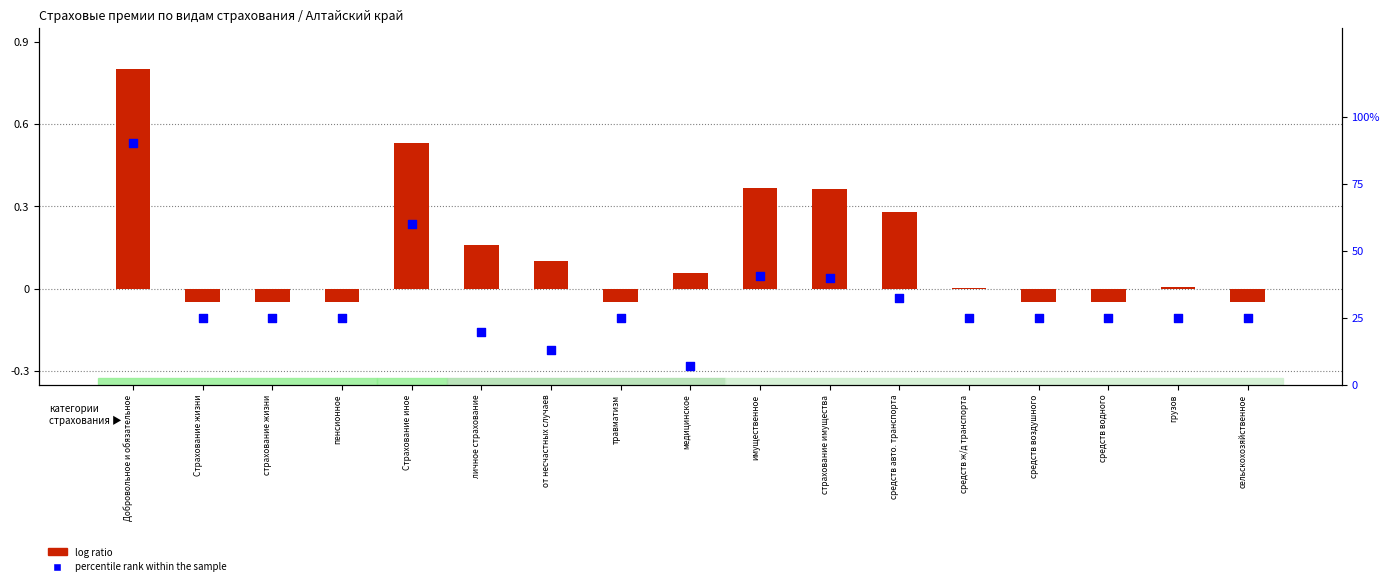

Which series has the largest total across all categories?

percentile rank within the sample